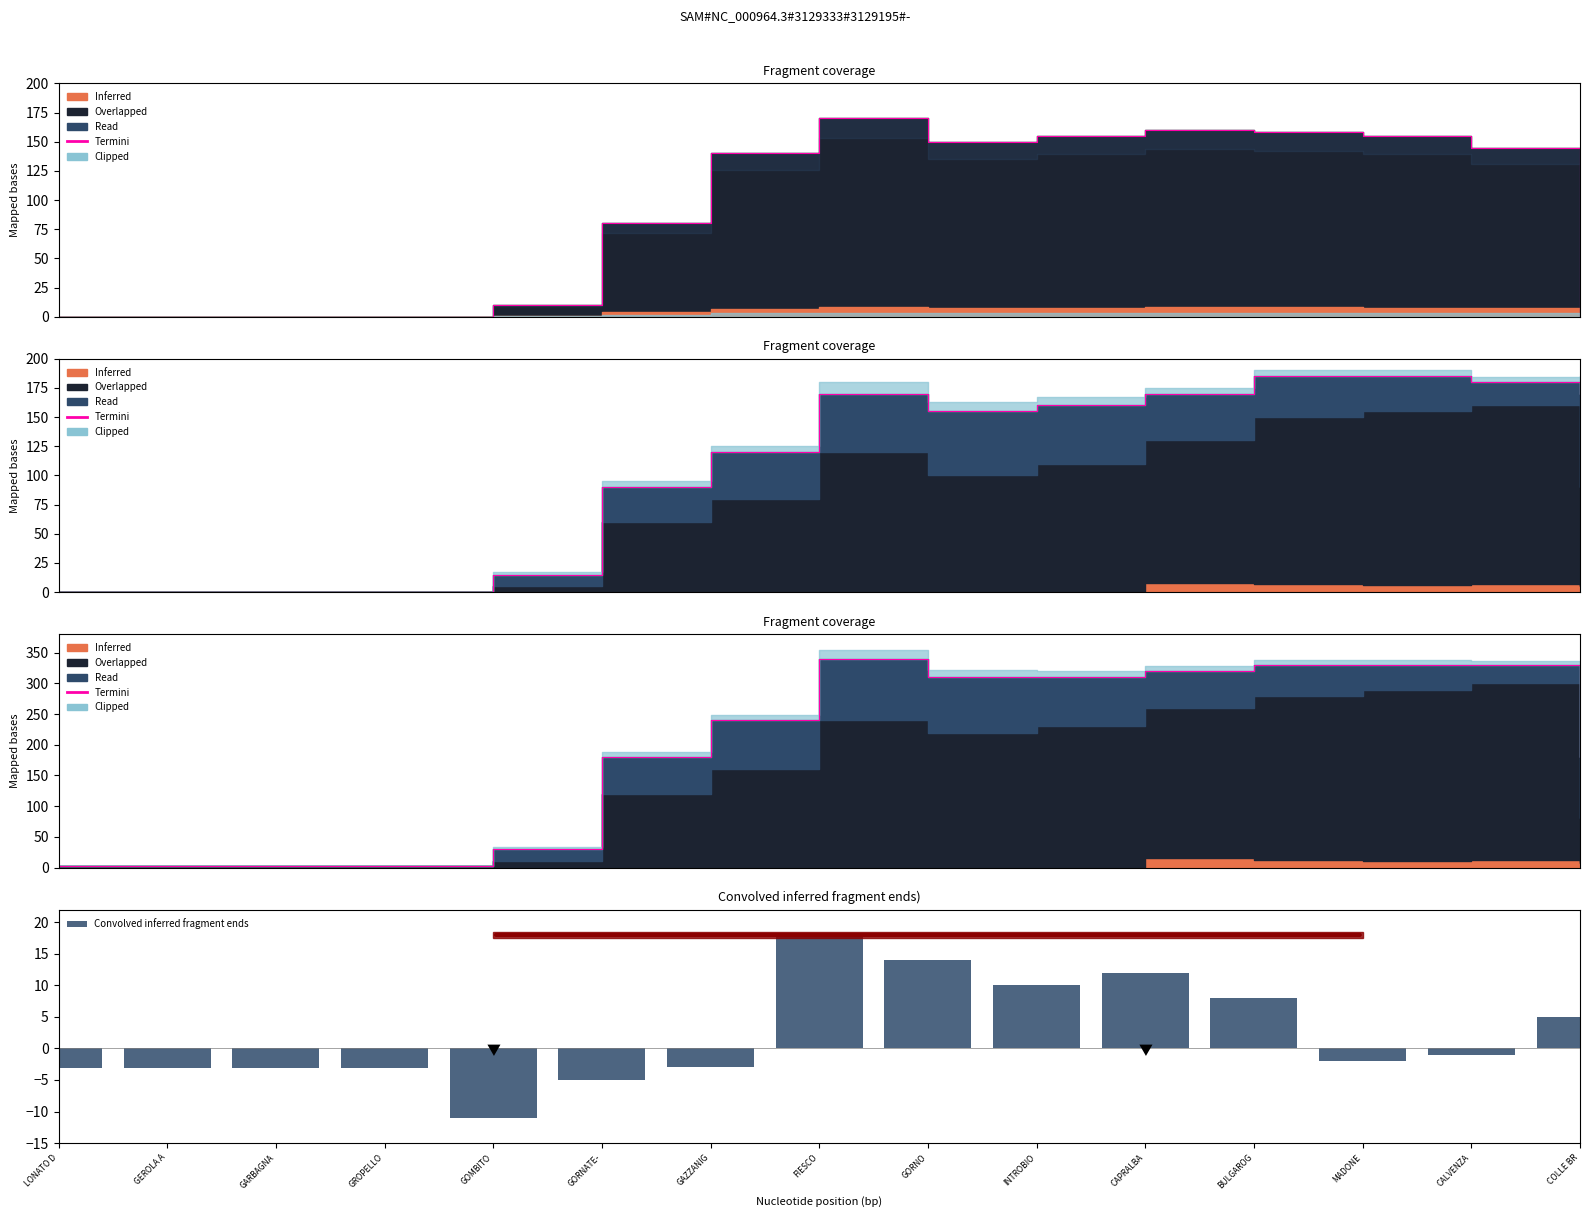

At which label does Termini reach its peak?

FIESCO